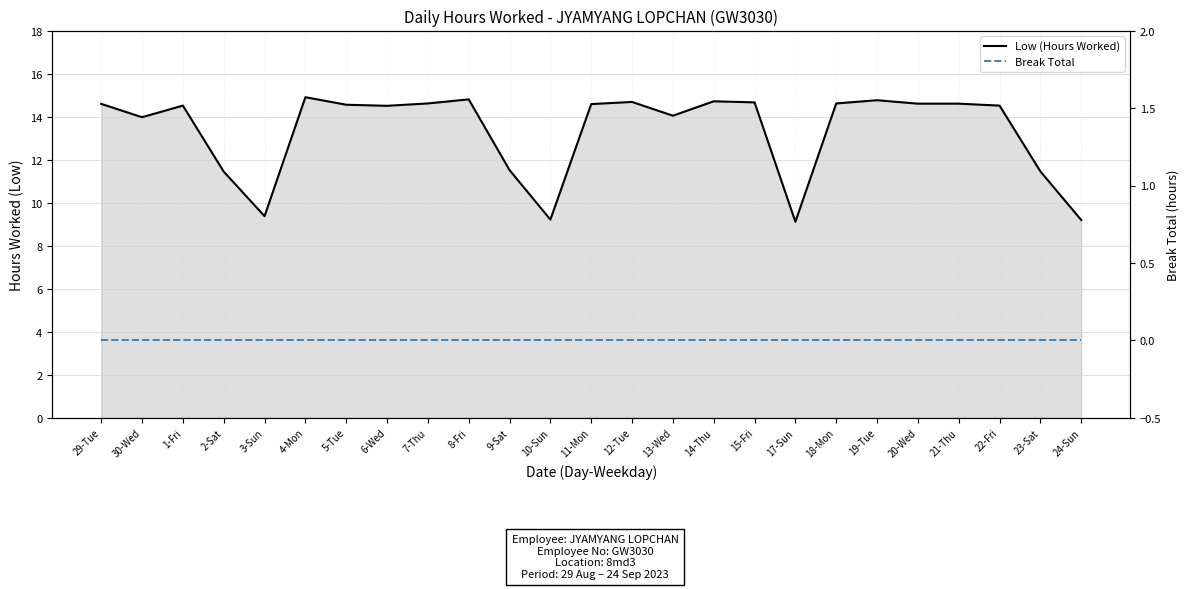

Rank the series at 3-Sun from highest to lowest value.

Low (Hours Worked), Break Total